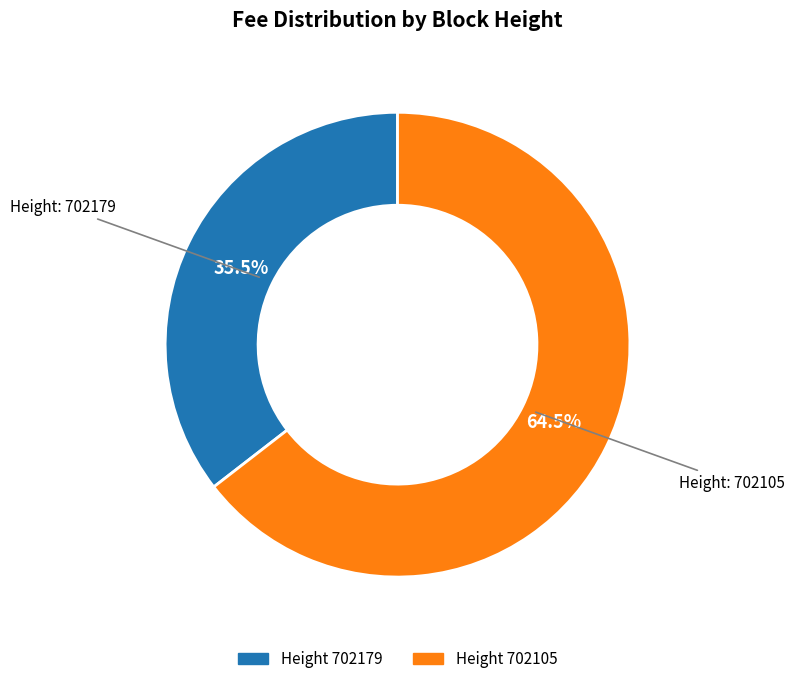

Does any single category account for the majority?

Yes